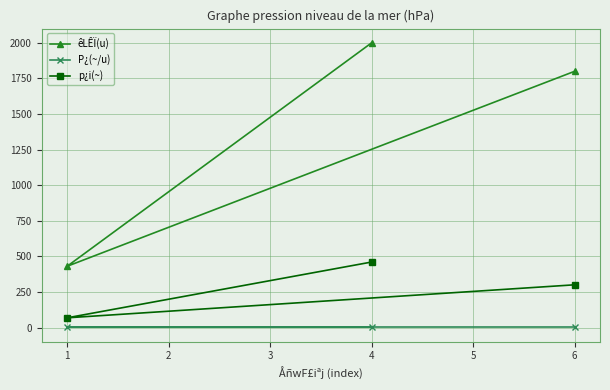

What is the value of the êLÊÏ(u) point at the 3rd from the left?

1800.0